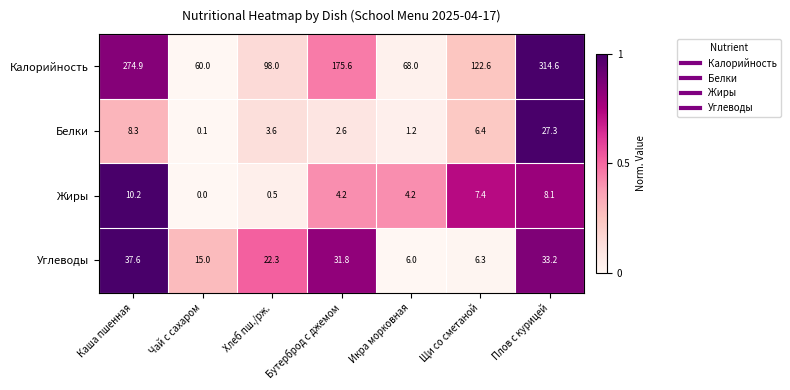

At Плов с курицей, list the series in order from largest to smallest.

Калорийность, Углеводы, Белки, Жиры